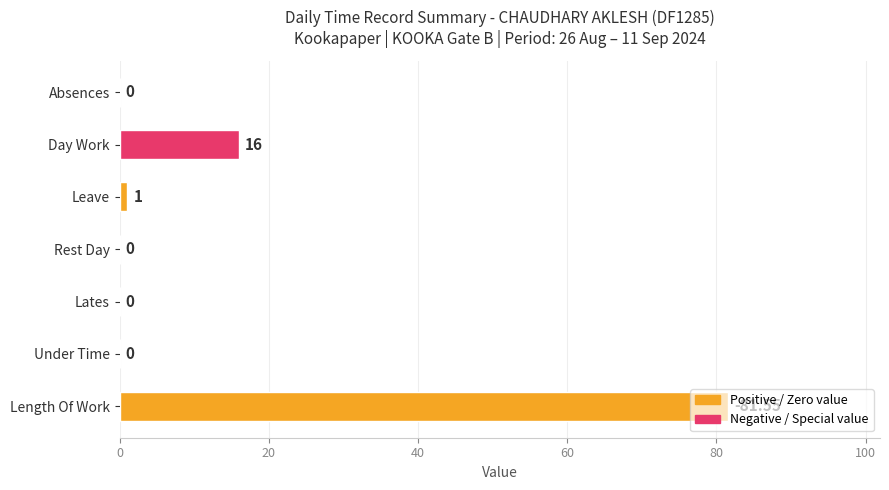

At which label is the value closest to 40?

Day Work